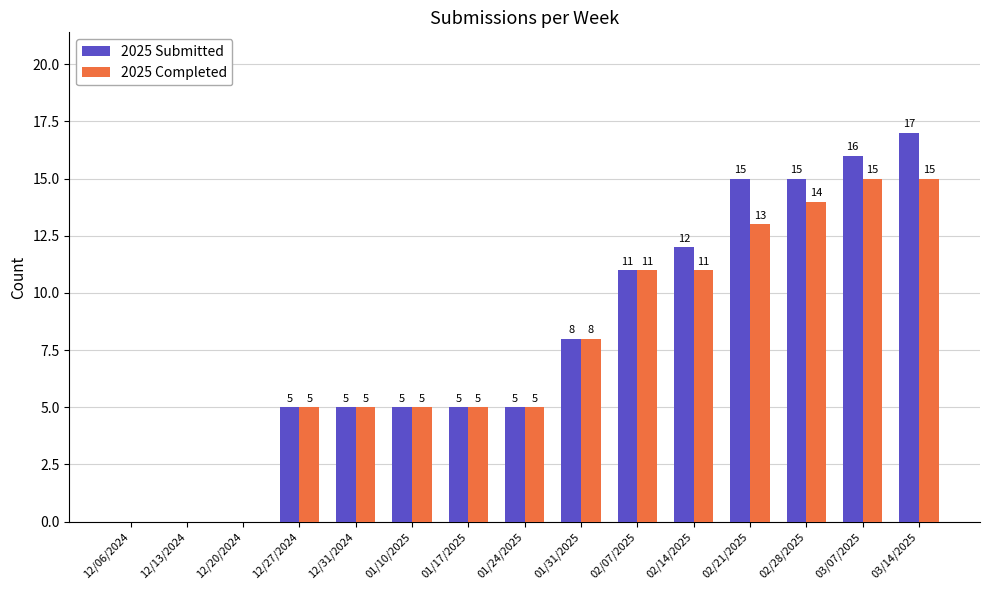

Where is 2025 Submitted nearest to the value 8?

01/31/2025